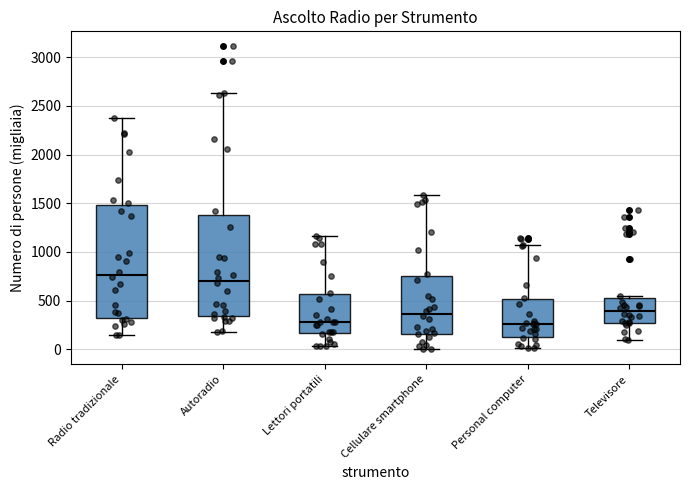

Comparing the boxes themselves (not the whiskers), which one is the tallest?

Radio tradizionale